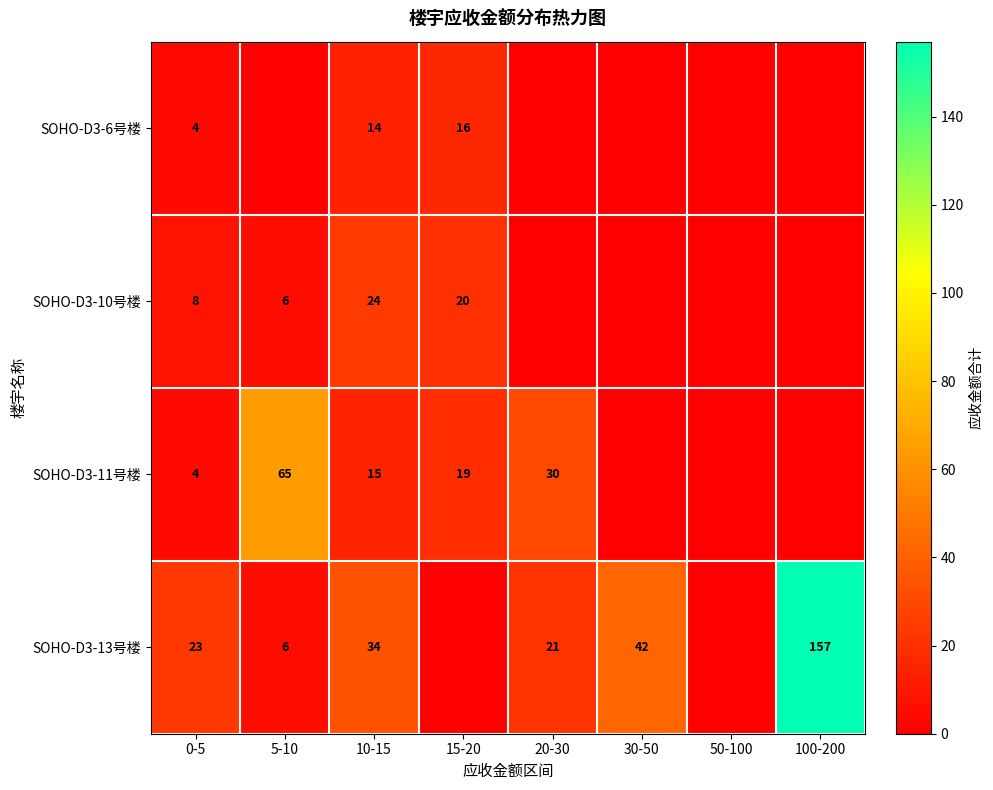

What is the sum of the SOHO-D3-11号楼 values at 10-15 and 15-20?

34